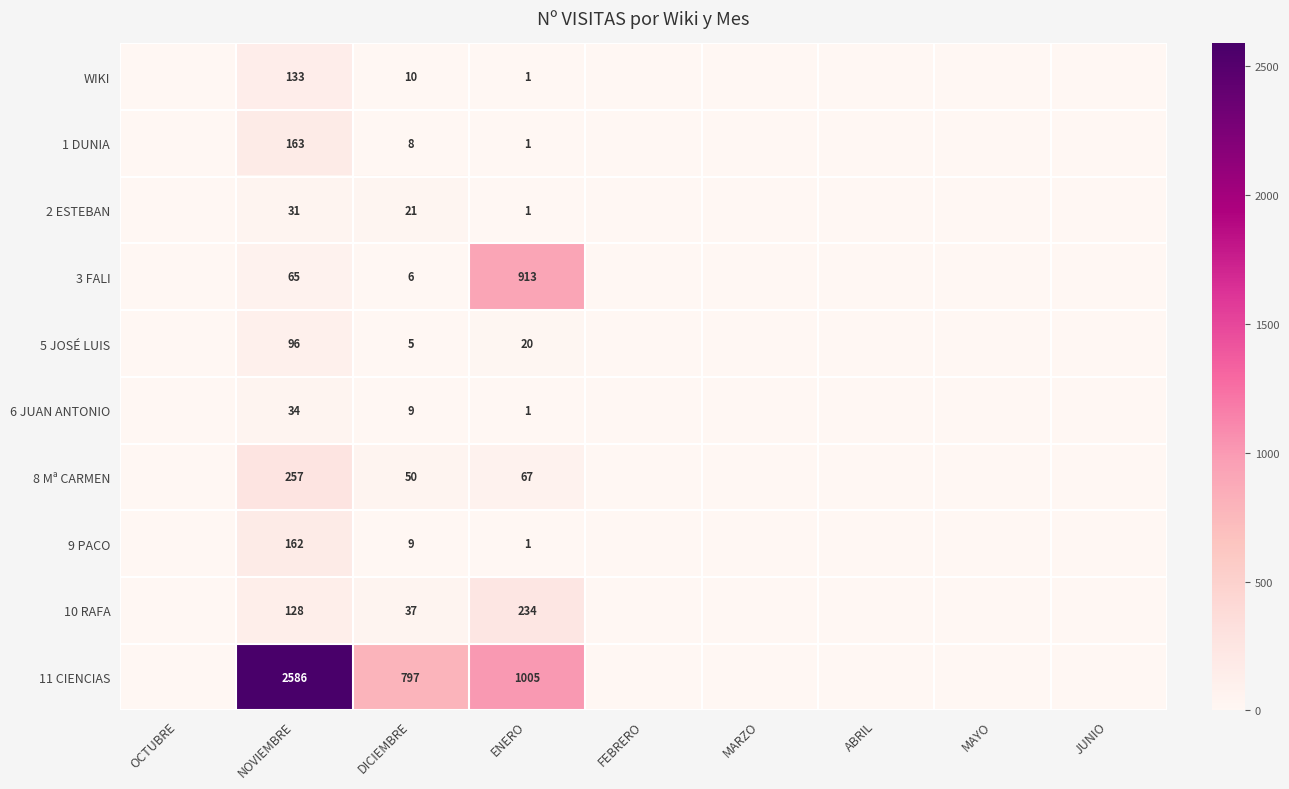

The 5 JOSÉ LUIS series shows 20 at ENERO. True or false?

True